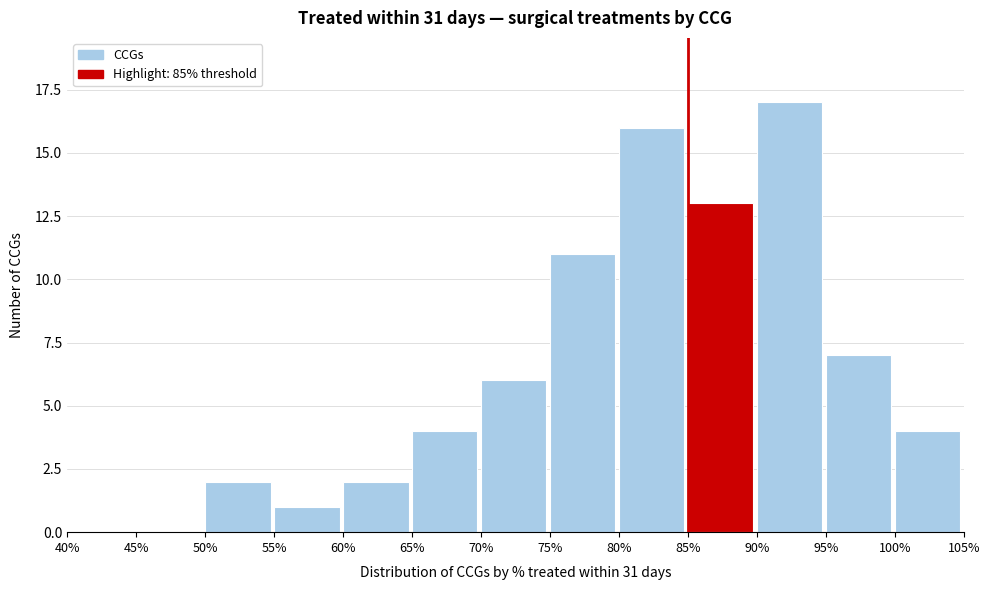

Reading left to right, what are all the values shown in this chart?

40%=0	45%=0	50%=2	55%=1	60%=2	65%=4	70%=6	75%=11	80%=16	85%=13	90%=17	95%=7	100%=4